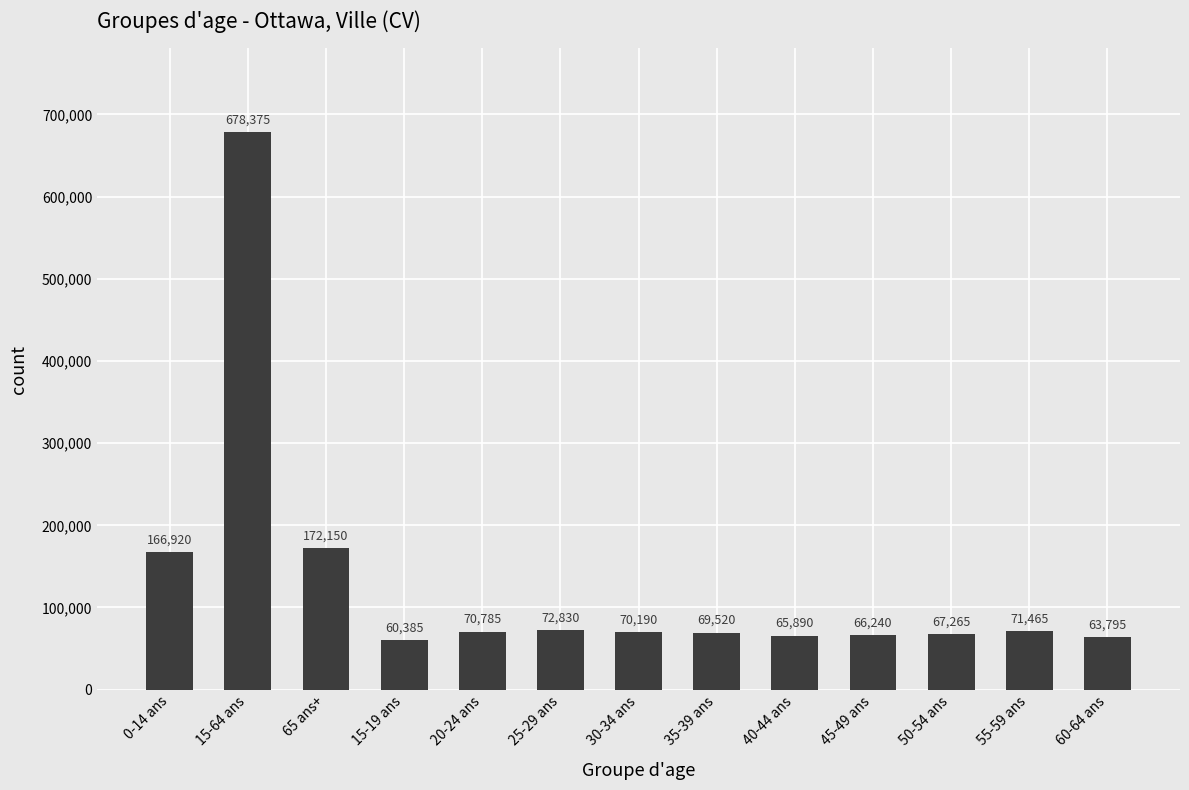

Count the number of data series in this chart.

1